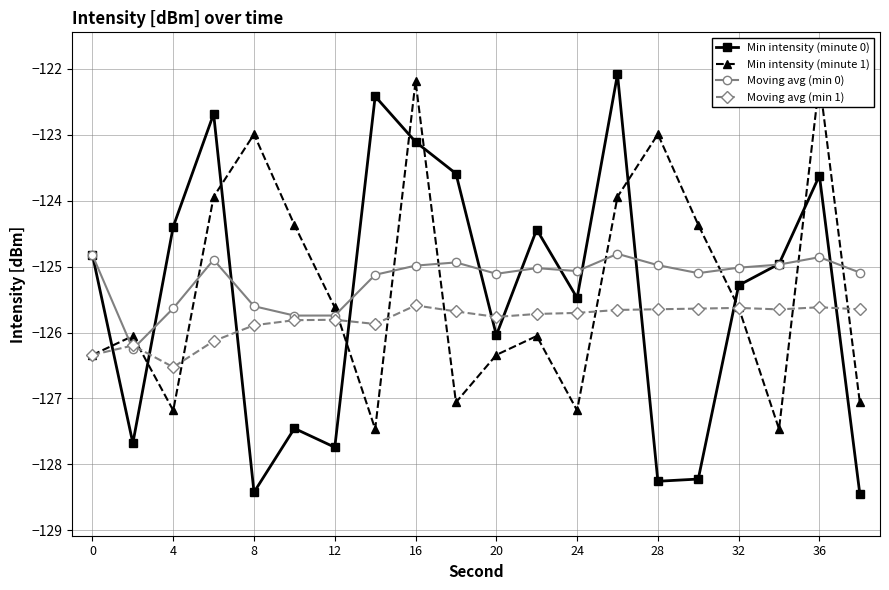

Which series has the largest total across all categories?

Moving avg (min 0)